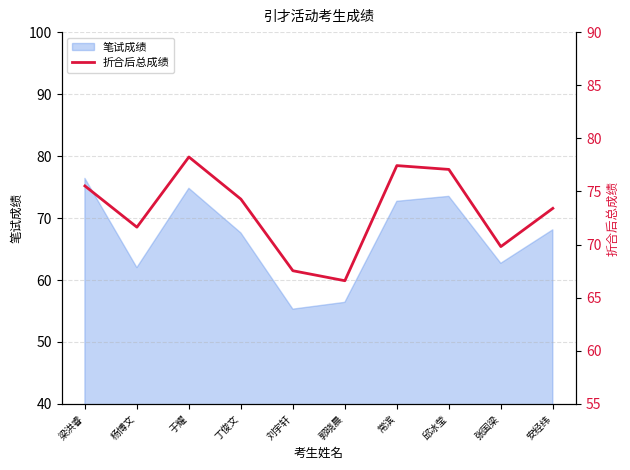

Where does the data first go above 74?

梁洪睿